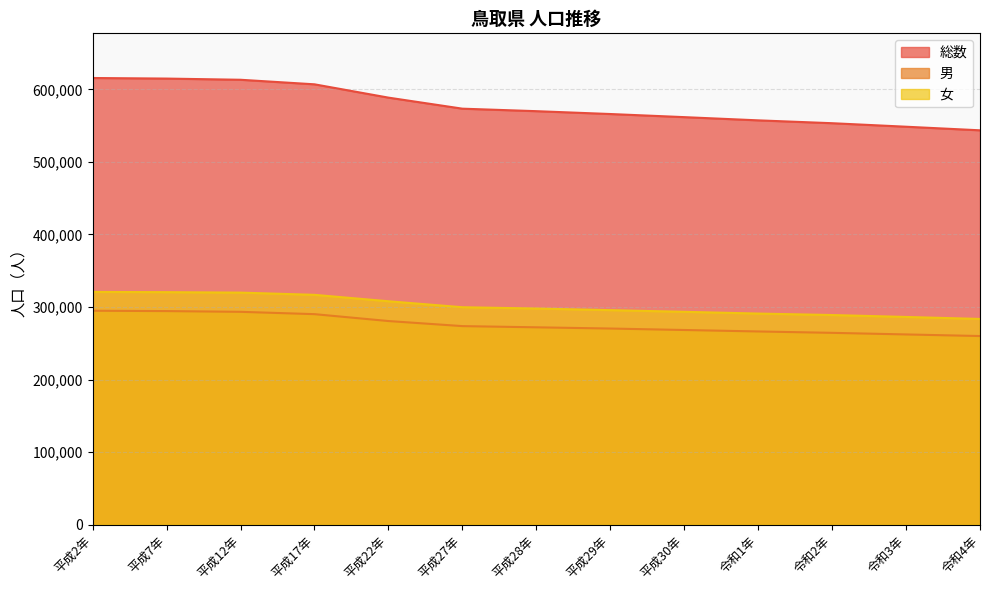

What is the greatest value displayed?

615722